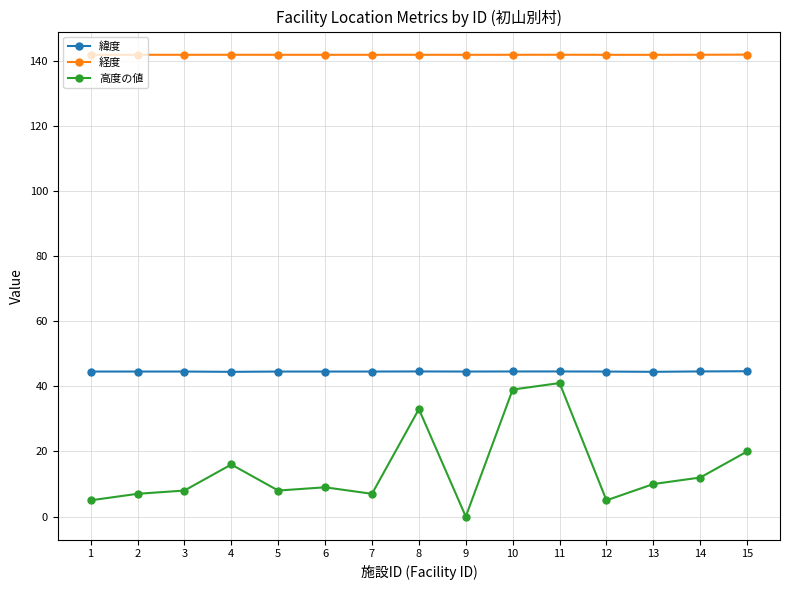

True or false: 緯度 and 高度の値 cross at least once.

False